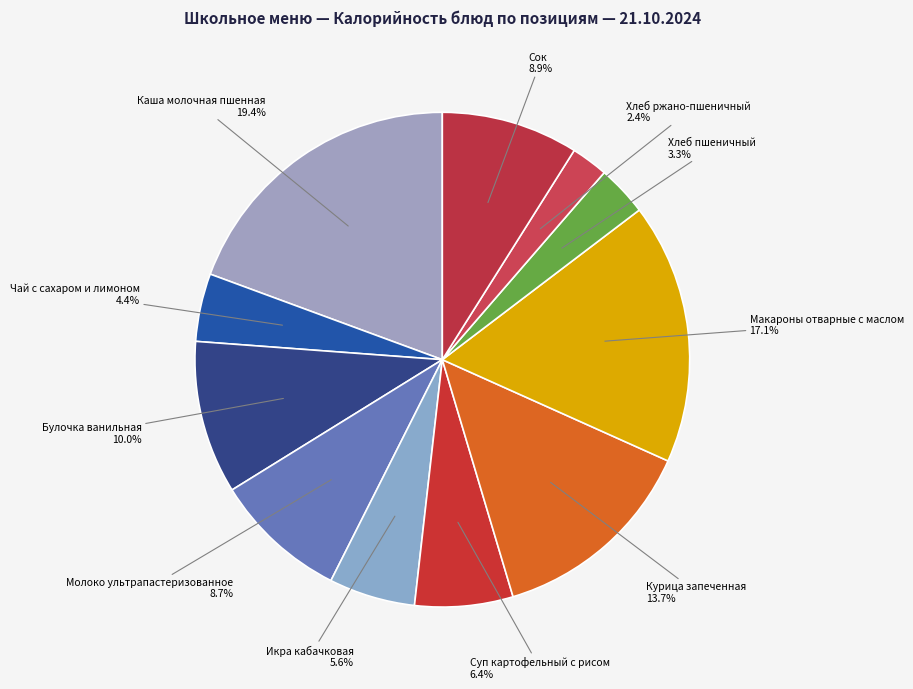

What is the smallest slice in the pie chart?

Хлеб ржано-пшеничный